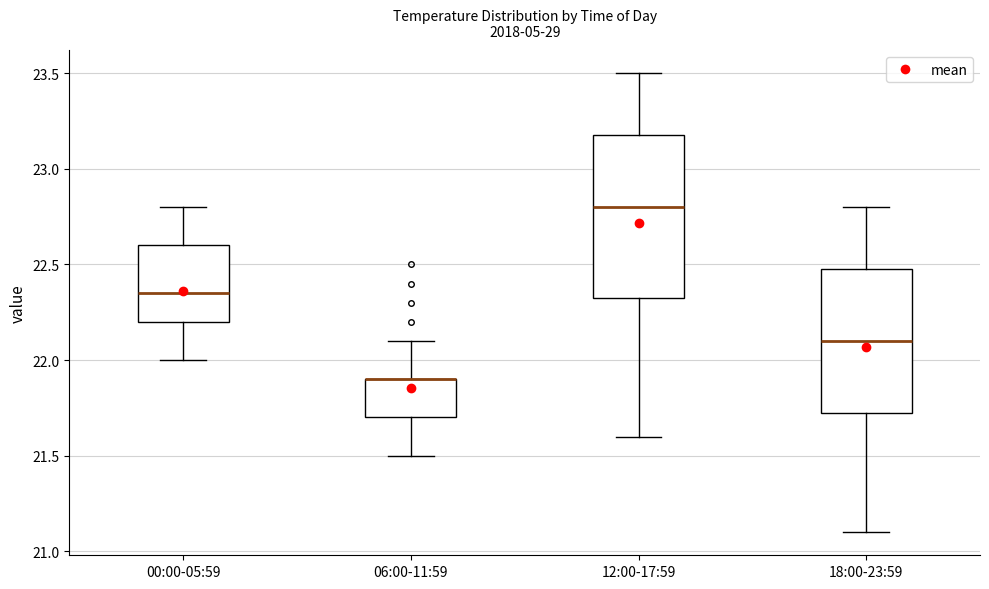

Reading left to right, read every box against the y-axis: the position of its median line, the range the box covers, and the ends of its whiskers. The values are not printed on the chart, so give them approximately, as read against the axis.

00:00-05:59: median 22.35, box 22.20 to 22.60, whiskers 22.00 to 22.80
06:00-11:59: median 21.90 (drawn on the box's upper edge), box 21.70 to 21.90, whiskers 21.50 to 22.10
12:00-17:59: median 22.80, box 22.35 to 23.20, whiskers 21.60 to 23.50
18:00-23:59: median 22.10, box 21.75 to 22.50, whiskers 21.10 to 22.80